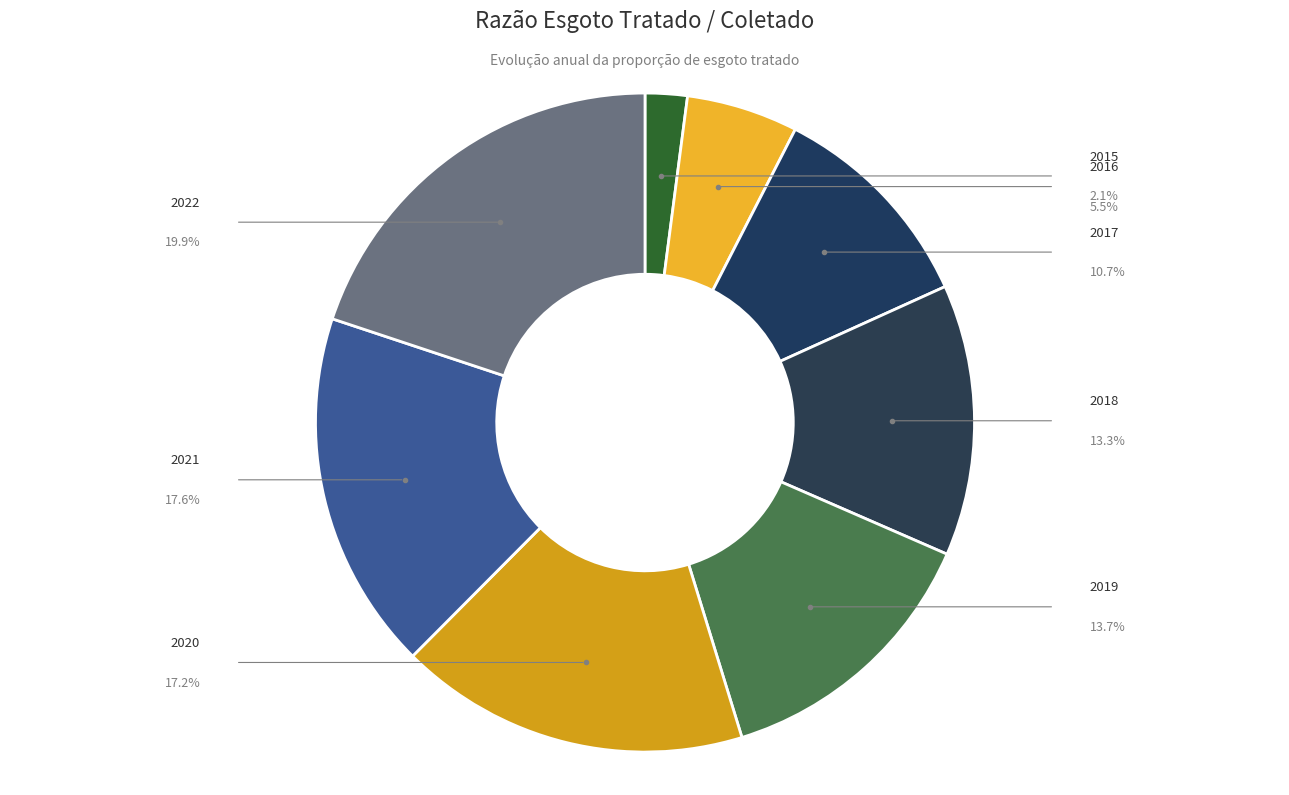

Count the number of slices in the pie.

8